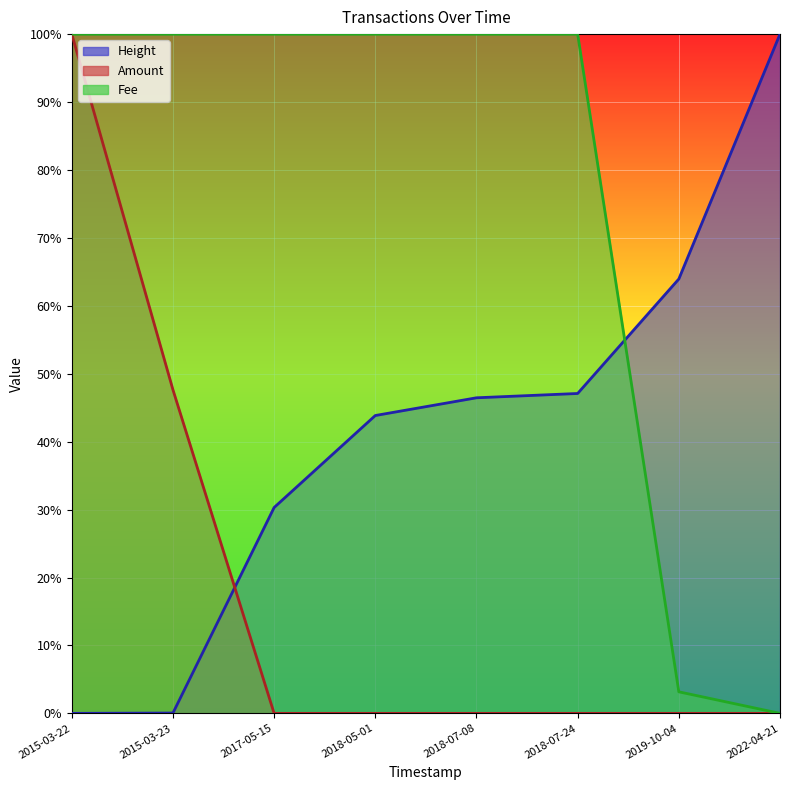

The Height series shows 0.7 at 2018-07-24. True or false?

False